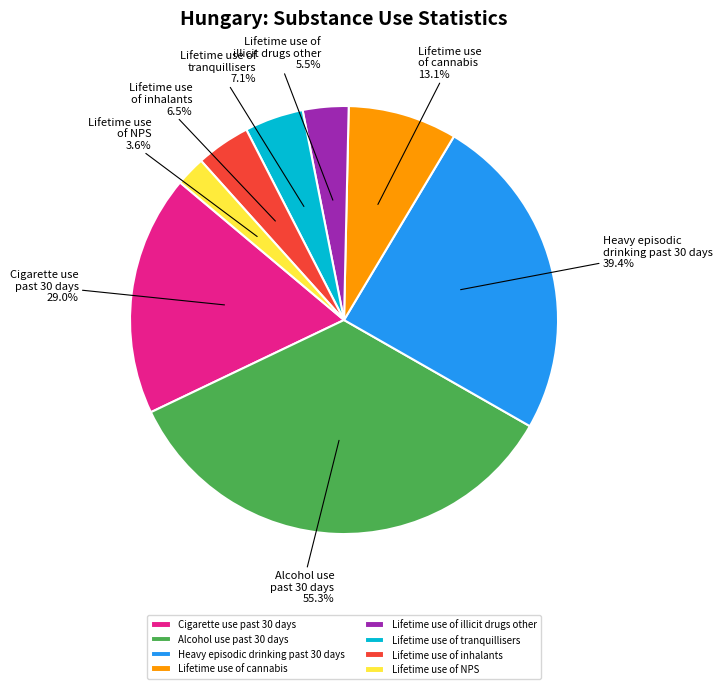

Does Heavy episodic
drinking past 30 days represent more than half of the total?

No